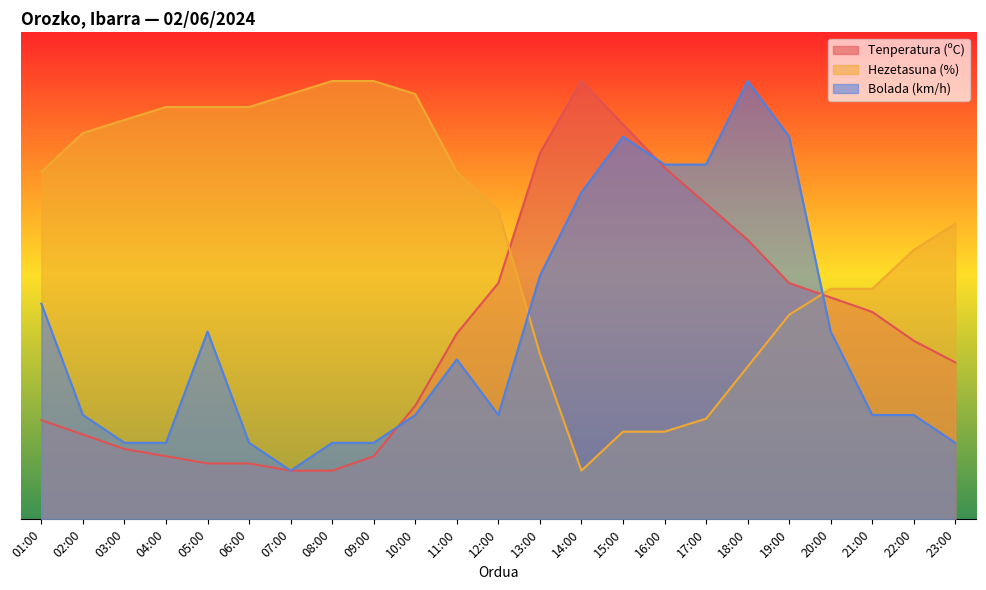

What are all the series names shown in the legend?

Tenperatura (ºC), Hezetasuna (%), Bolada (km/h)